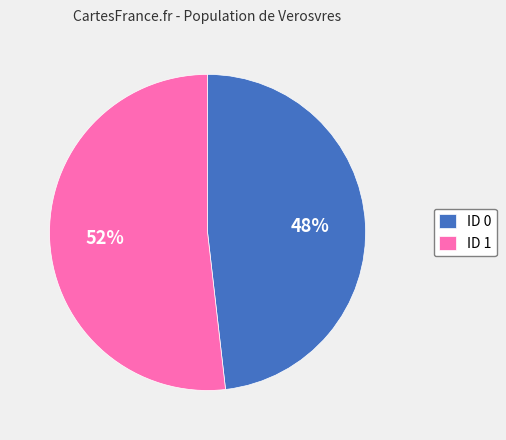

Does ID 0 account for over 50% of the chart?

No